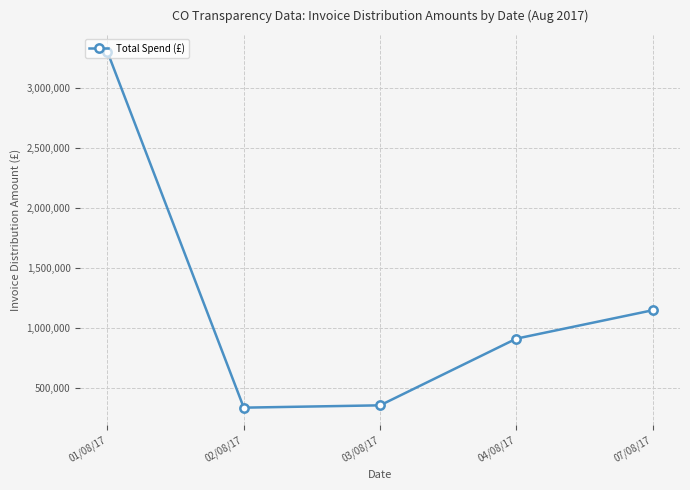

At which category does the chart reach its peak across all series?

01/08/17